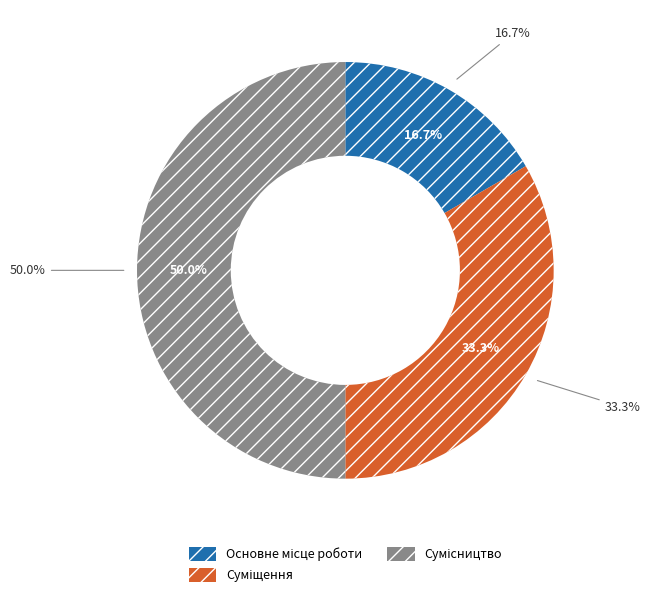

True or false: Основне місце роботи accounts for 29% of the total.

False